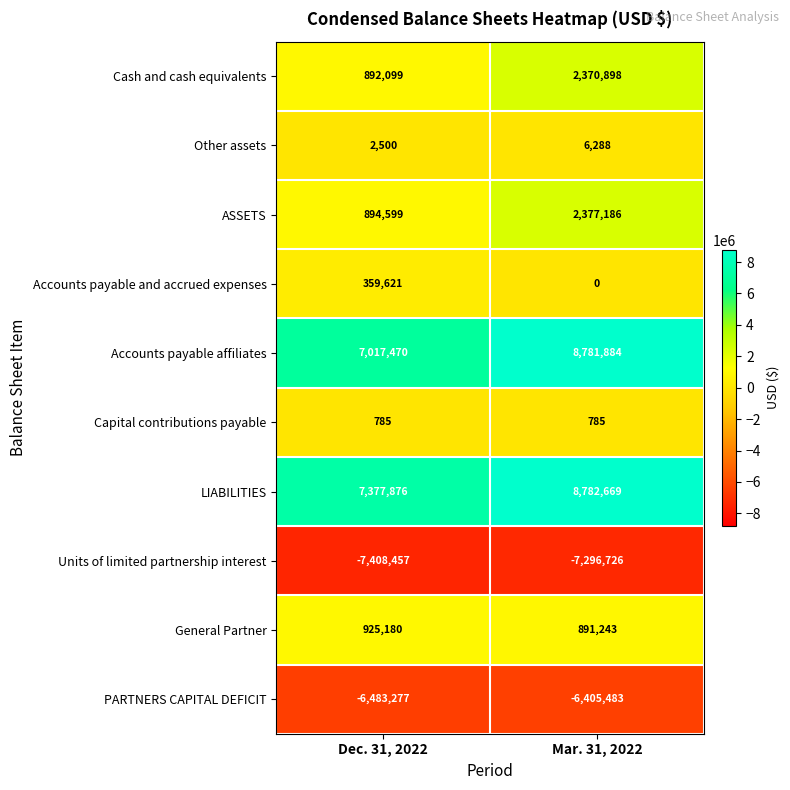

What is the sum of all General Partner values?

1816423